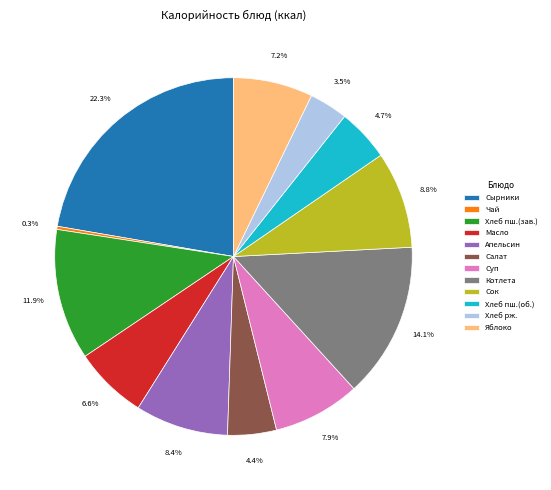

Approximately how many times larger is the value at Апельсин compared to Котлета?

0.6